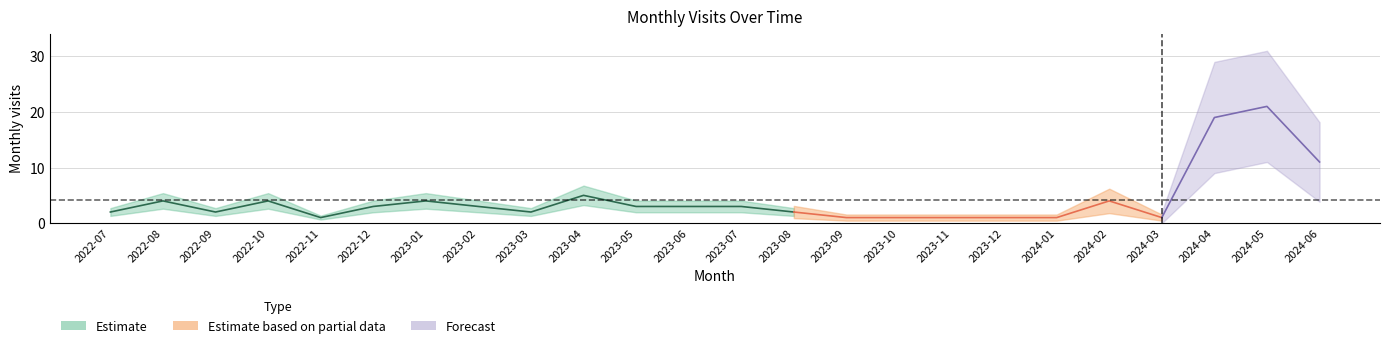

Read the value at 2024-06.

11